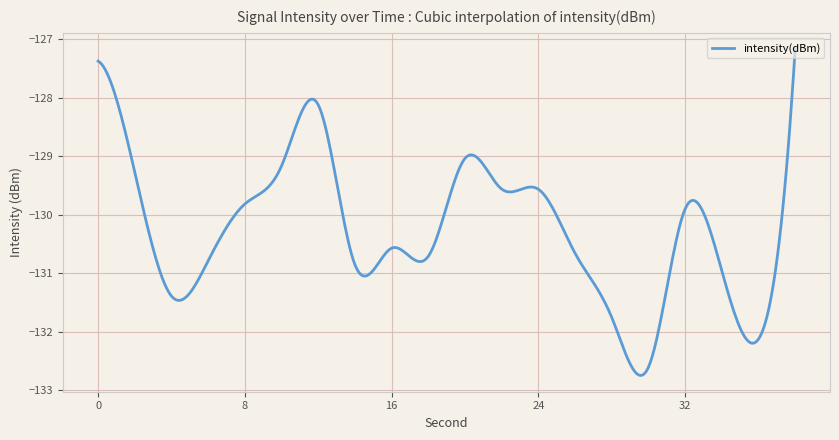

What is the smallest value displayed?

-132.7